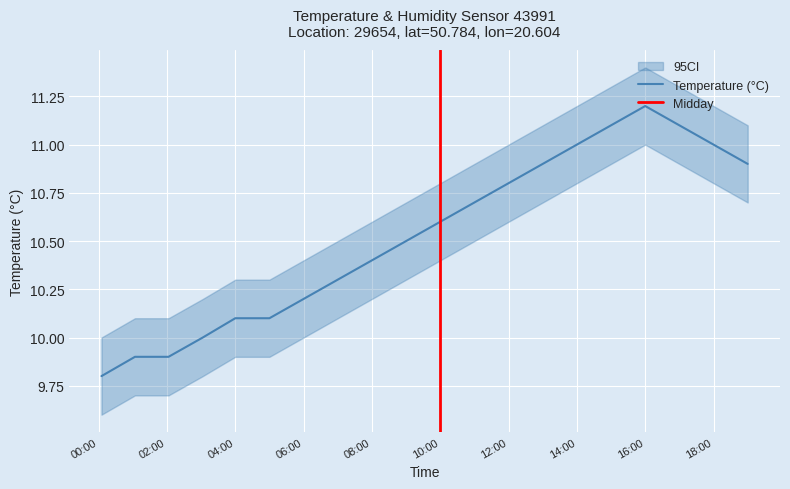

How many lines are shown in the chart?

1